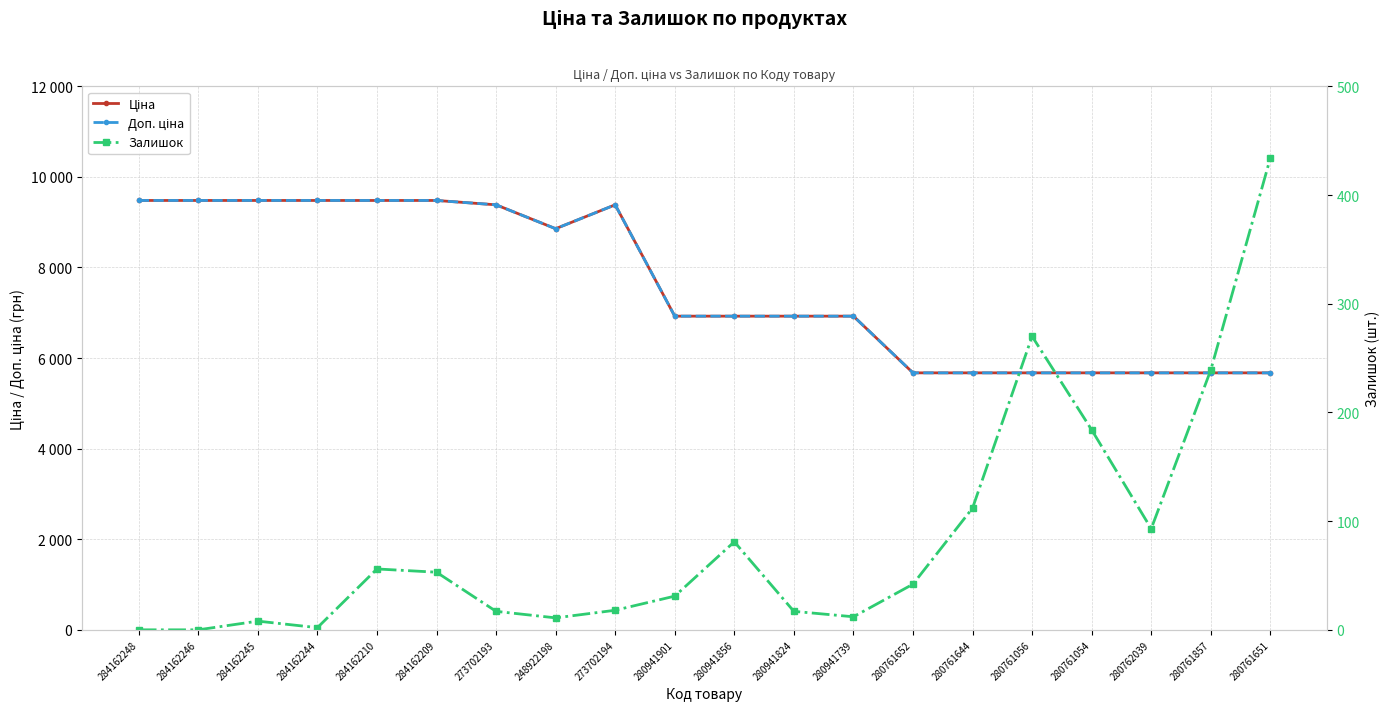

List the labels in order of Доп. ціна value, largest first.

284162248, 284162246, 284162245, 284162244, 284162210, 284162209, 273702193, 273702194, 248922198, 280941901, 280941856, 280941824, 280941739, 280761652, 280761644, 280761056, 280761054, 280762039, 280761857, 280761651